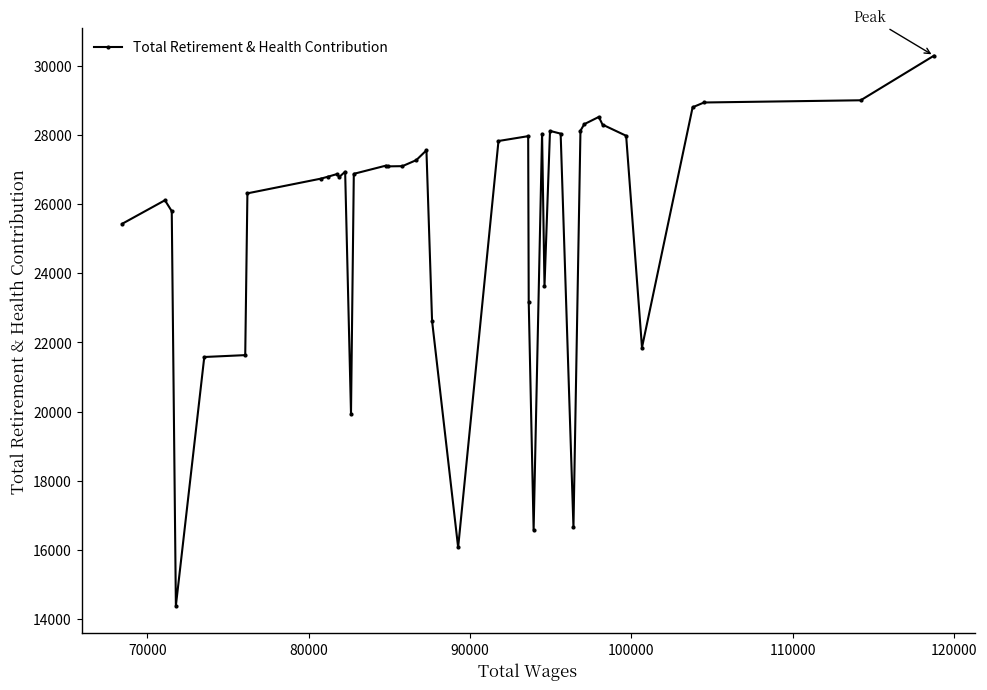

How many values are below 26933?

20